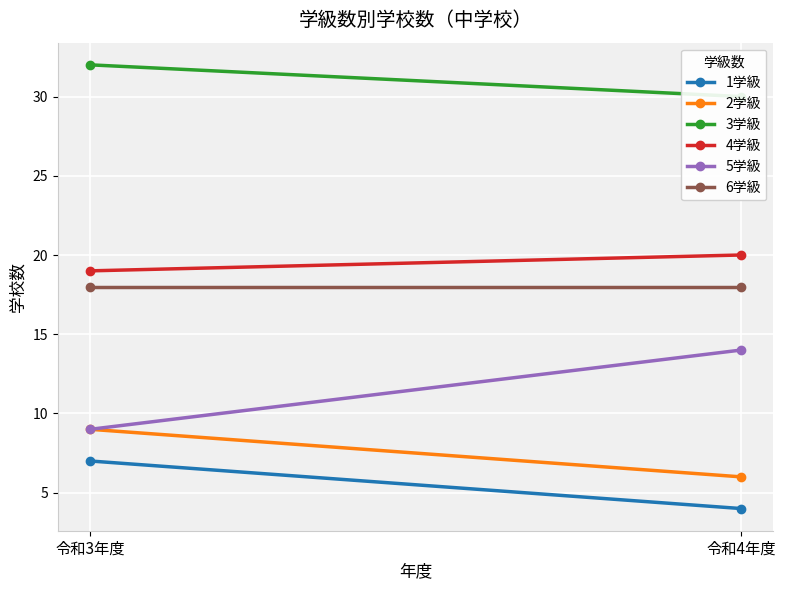

How many lines are shown in the chart?

6